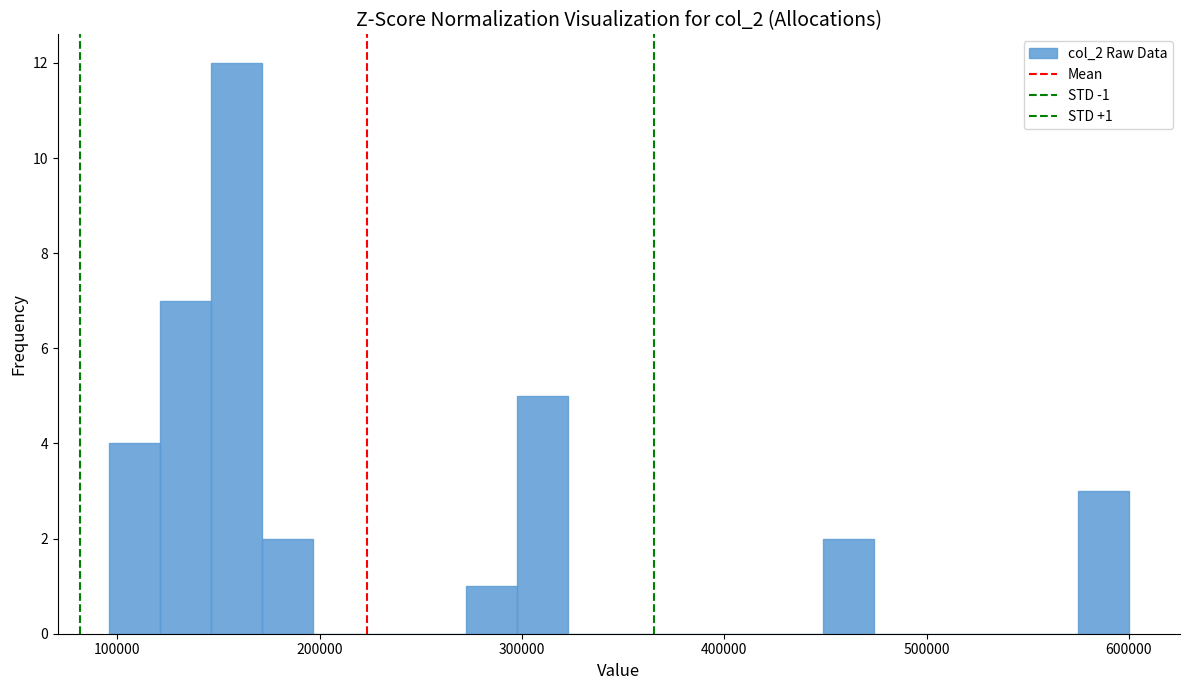

Around what value on the x-axis is the tallest bar? Give the approximate position of its centre, as read against the axis.

160000